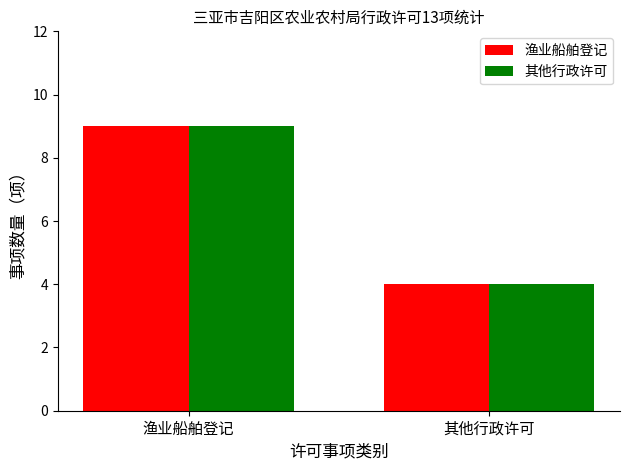

What is the value of the 渔业船舶登记 bar at the 1st from the left?

9